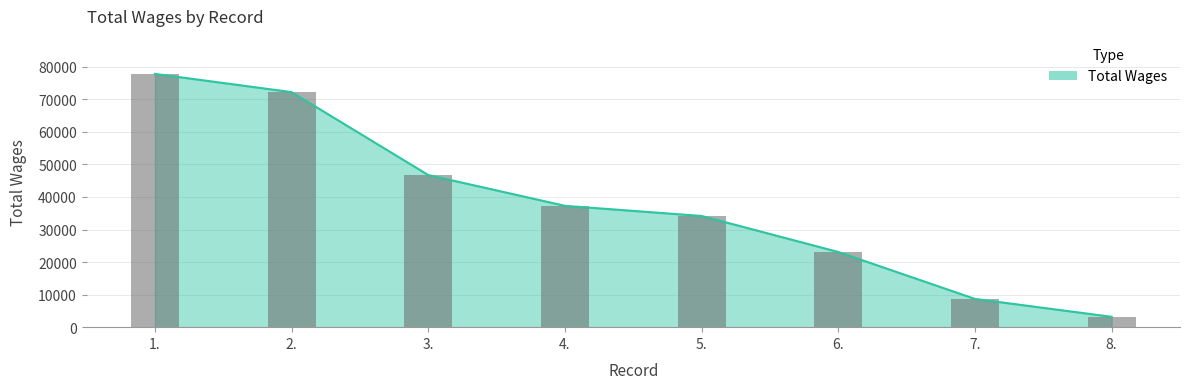

Reading left to right, what are all the values shown in this chart?

1.=77817	2.=72212	3.=46736	4.=37279	5.=34161	6.=23094	7.=8681	8.=3180